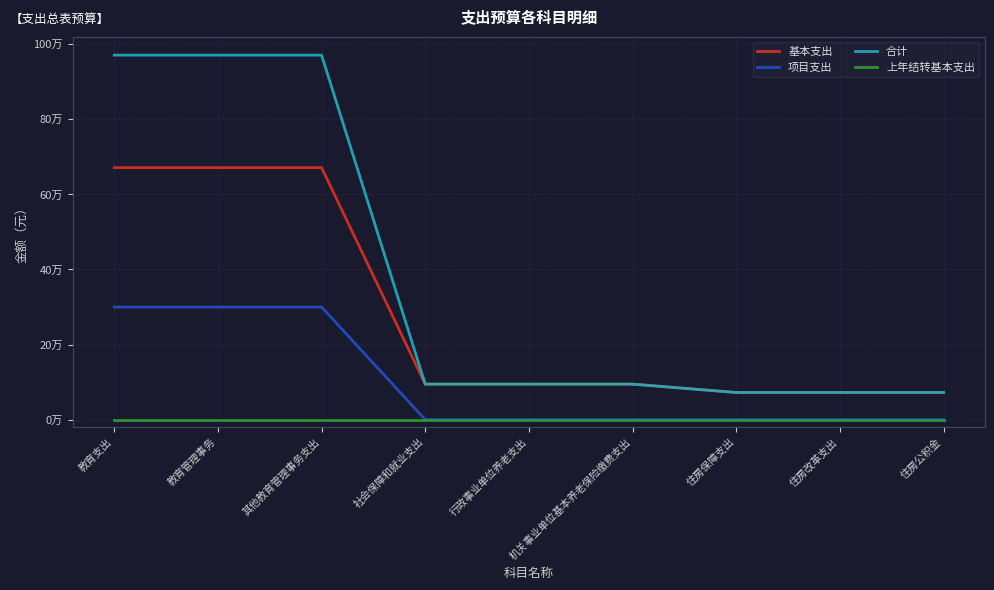

Rank the series at 教育支出 from lowest to highest value.

上年结转基本支出, 项目支出, 基本支出, 合计